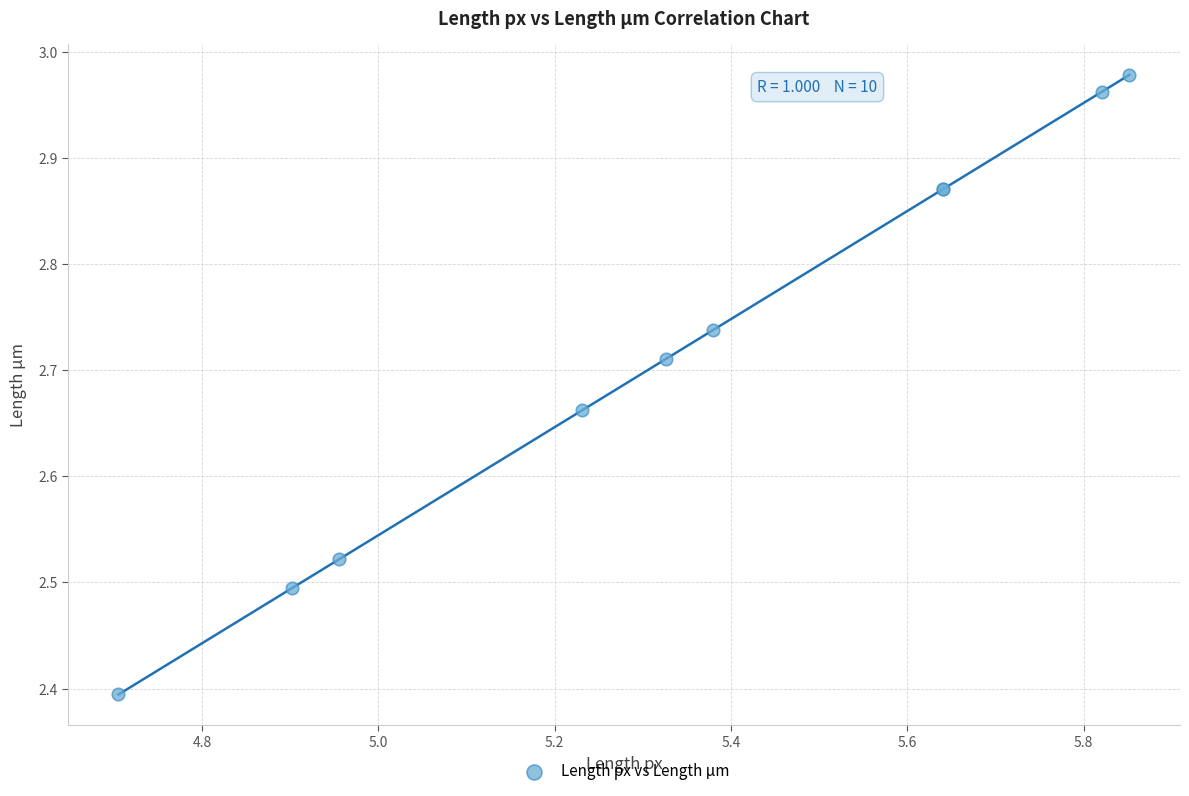

What Y value in the scatter plot is closest to 2?

2.4